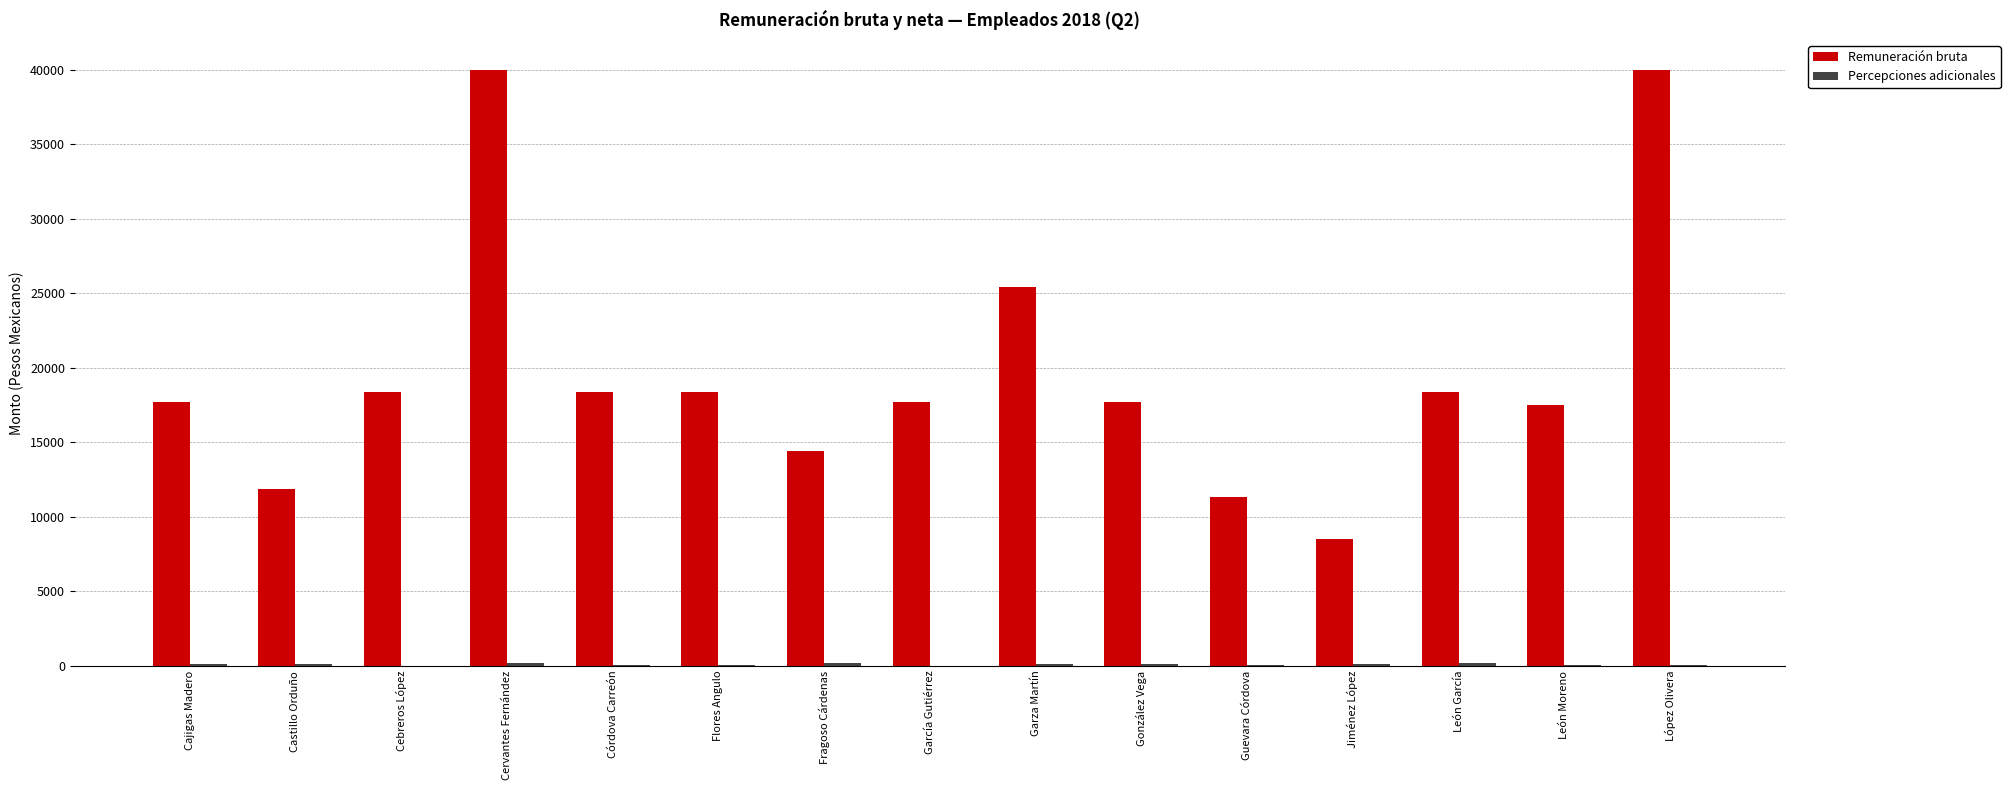

Does the chart contain stacked bars?

No